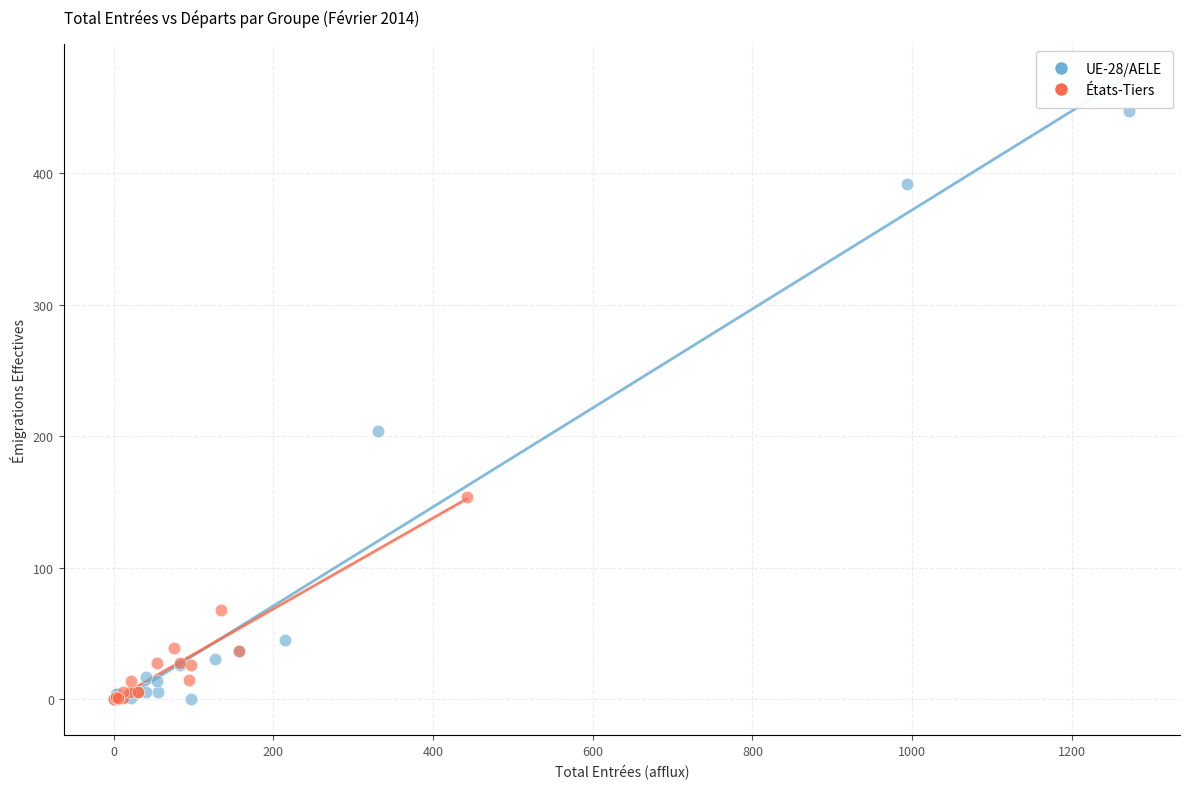

Which series reaches the maximum Y coordinate?

UE-28/AELE